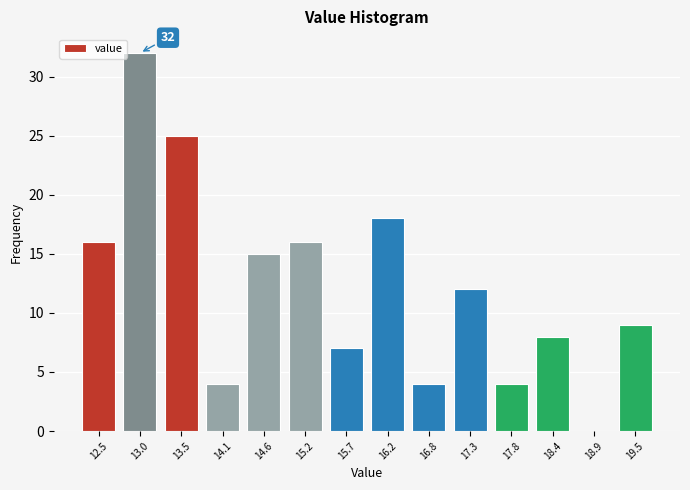

Reading left to right, what are all the values shown in this chart?

12.5=16	13.0=32	13.5=25	14.1=4	14.6=15	15.2=16	15.7=7	16.2=18	16.8=4	17.3=12	17.8=4	18.4=8	18.9=0	19.5=9